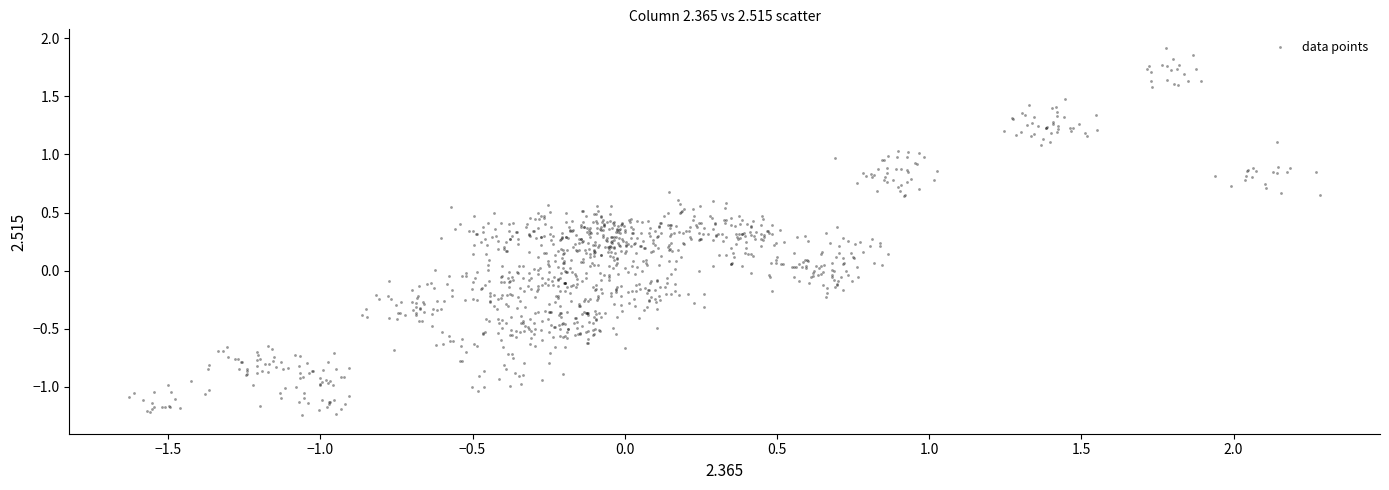

What is the range of Y values (max minus min)?

3.2